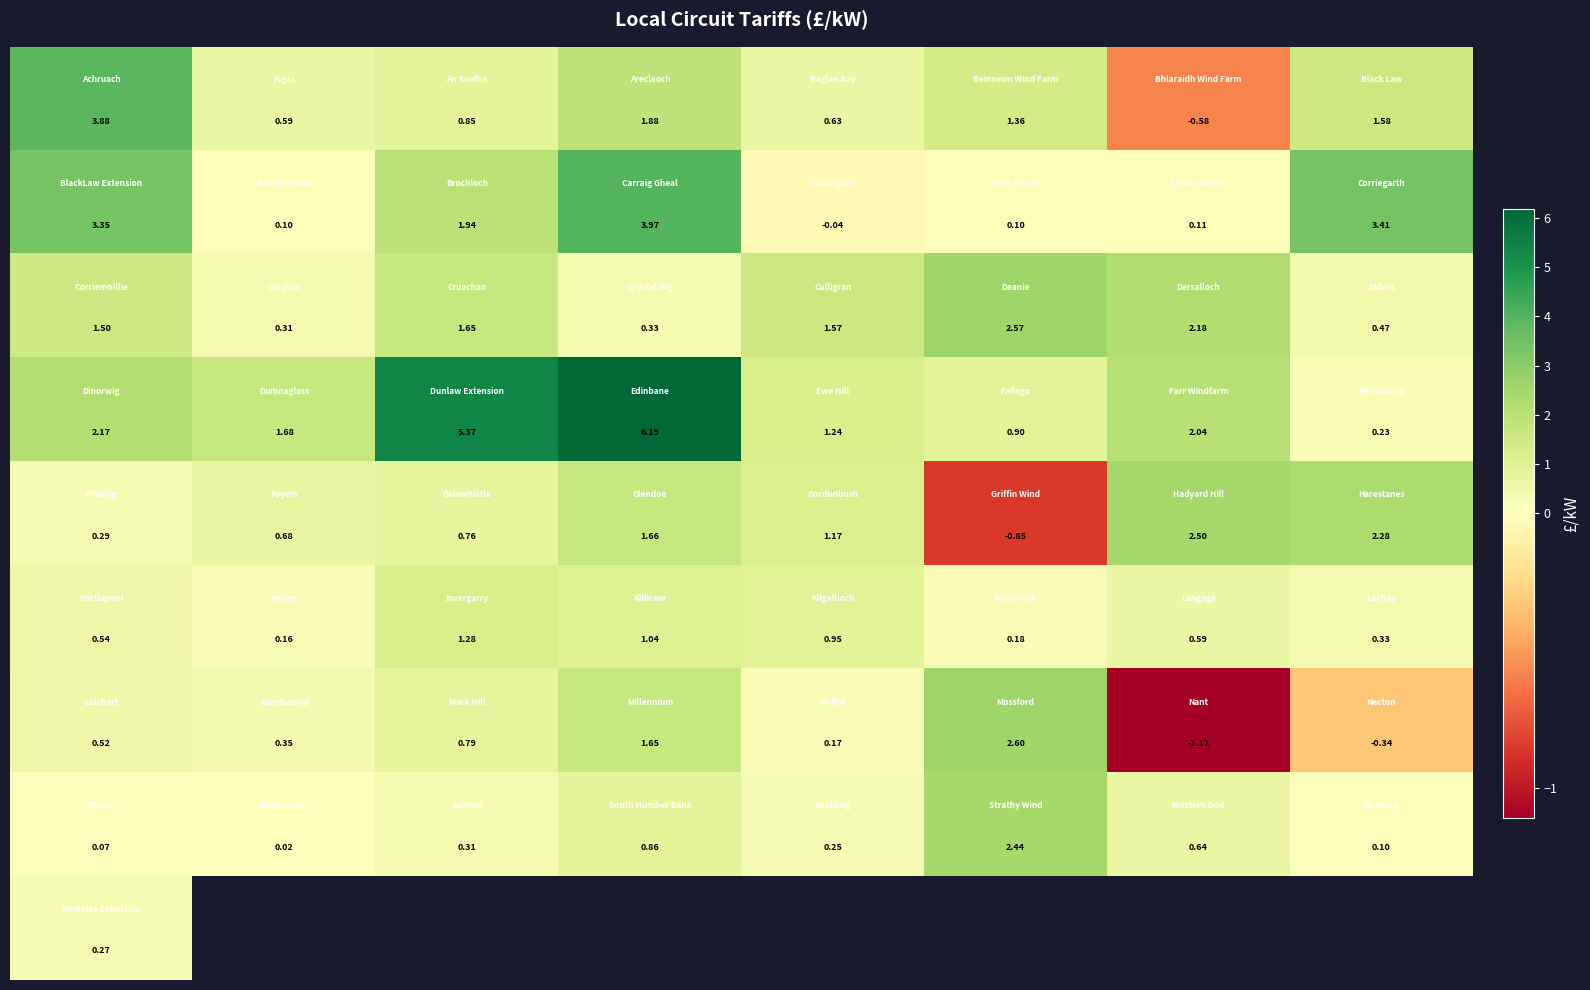

What is the smallest value displayed?

-1.1